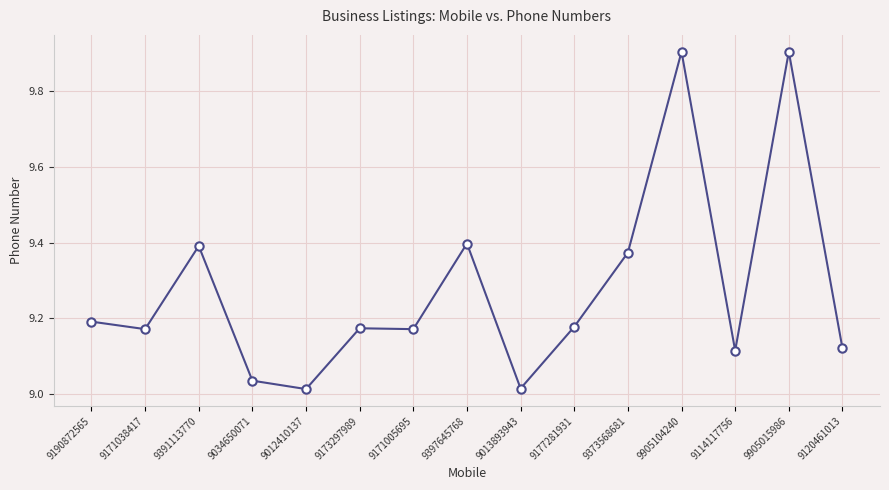

How many lines are shown in the chart?

1